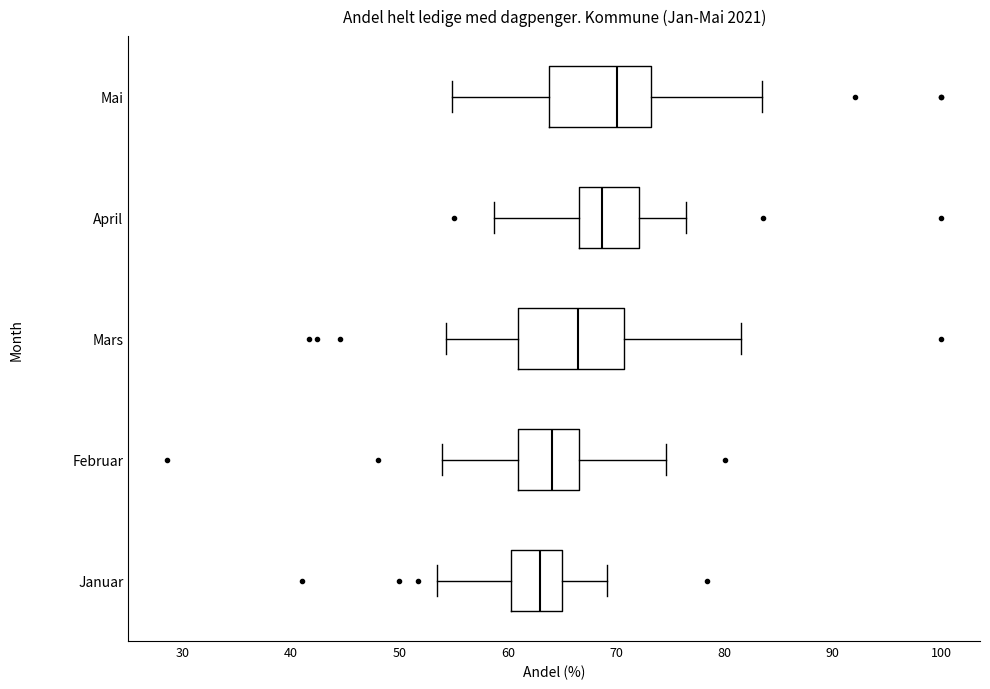

Where is the right edge of the box for Mai on the x-axis? The values are not printed on the chart, so give them approximately, as read against the axis.

73